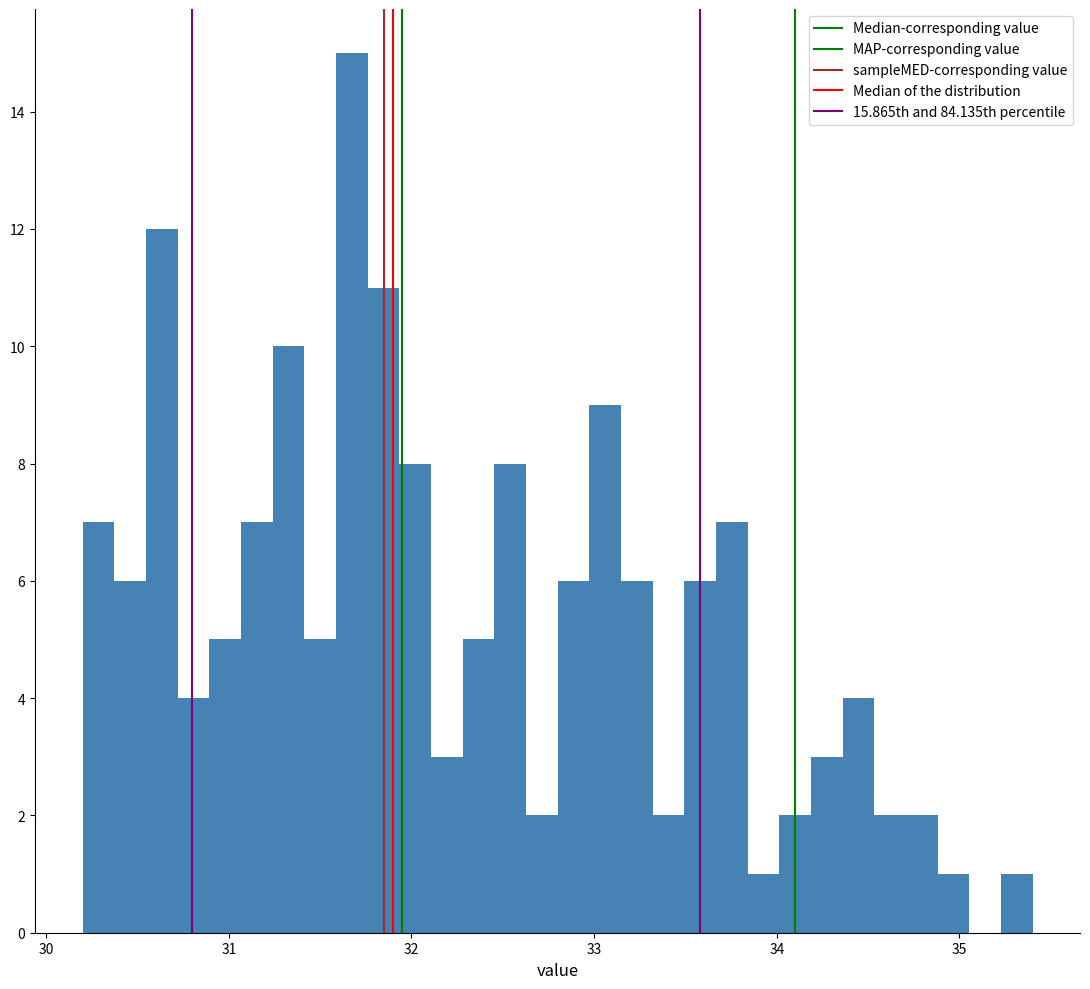

Around what value on the x-axis is the tallest bar? Give the approximate position of its centre, as read against the axis.

31.7